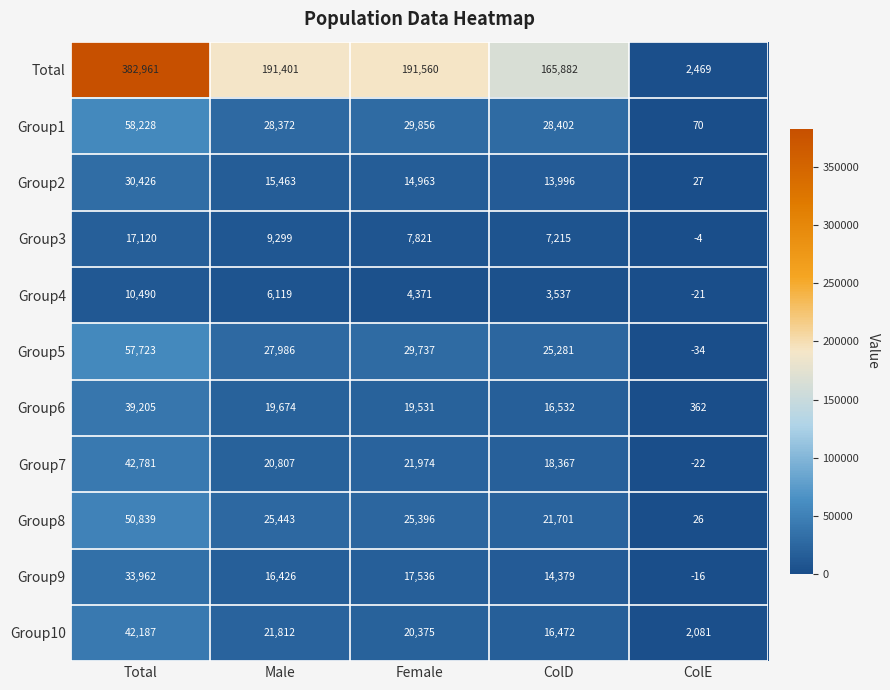

At how many categories does at least one series exceed 345975?

1